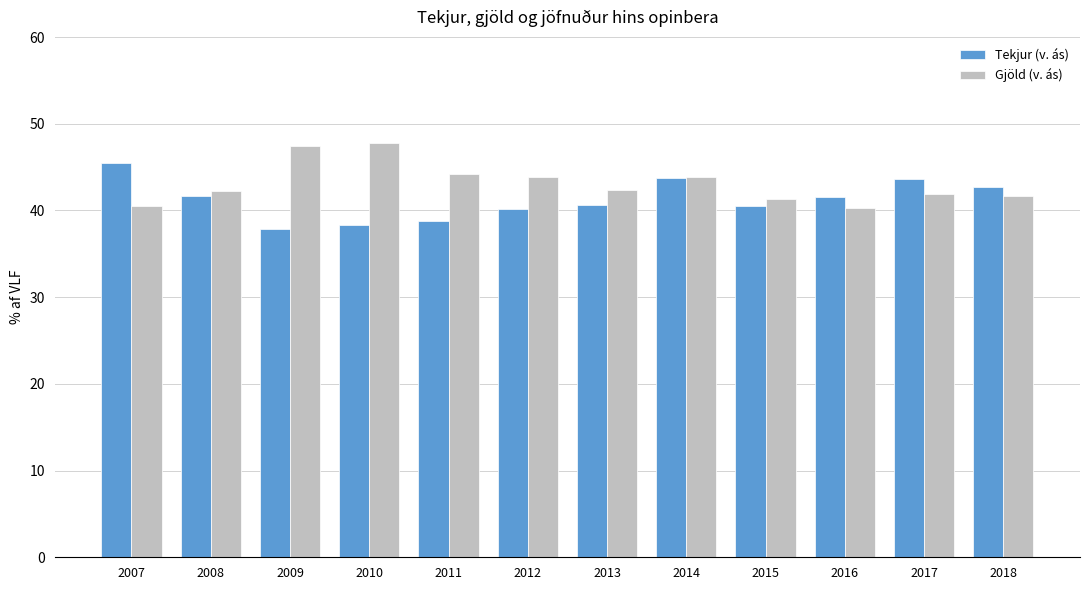

What is the value of the Tekjur (v. ás) bar at the 7th from the left?

40.6